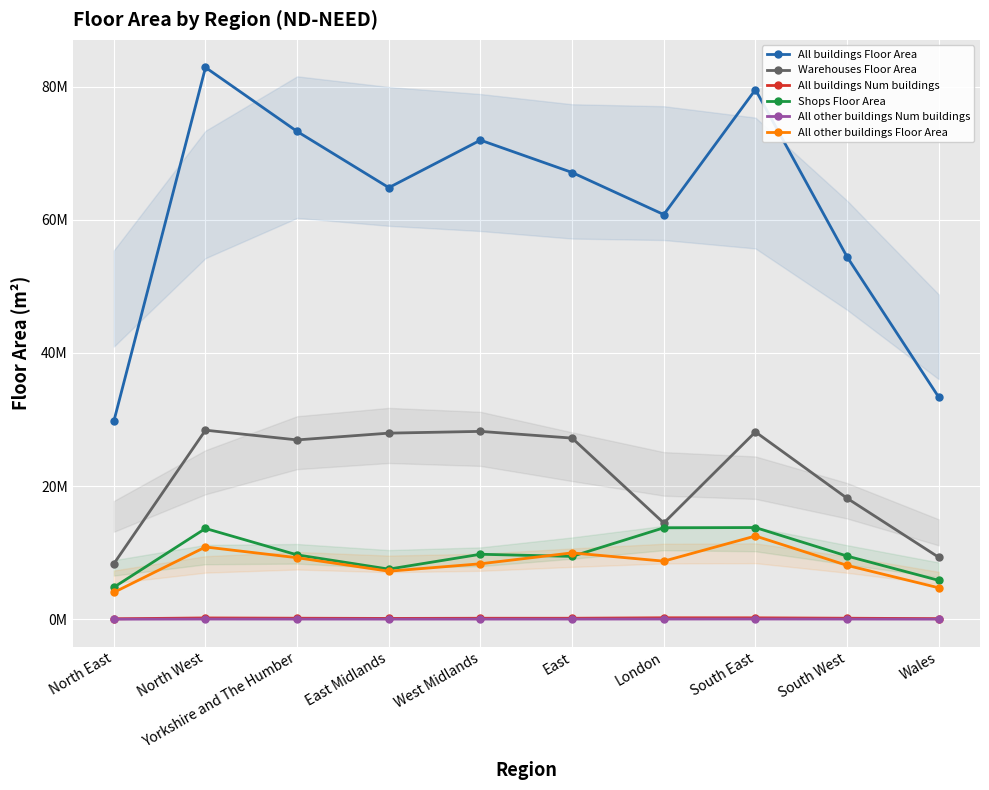

Which series changed the most between Yorkshire and The Humber and South East?

All buildings Floor Area